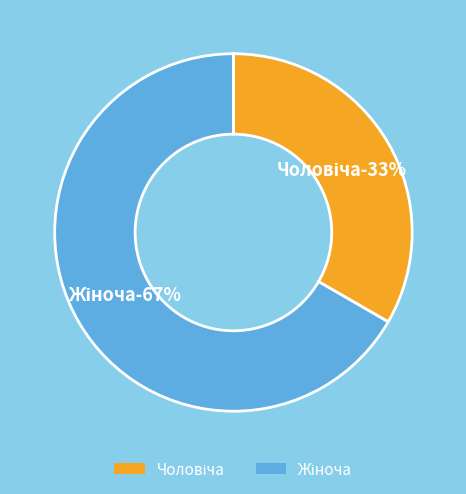

Which category has the smallest portion of the pie?

Чоловіча